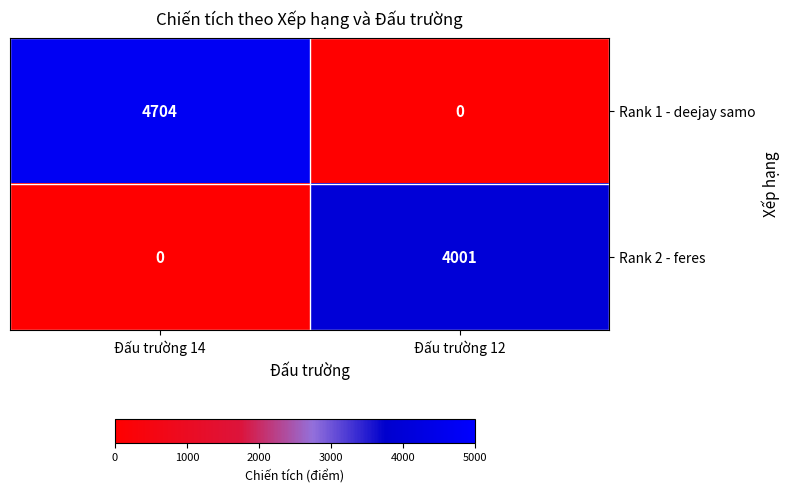

Reading left to right, list all the values displayed in this chart.

Rank 1 - deejay samo: Đấu trường 14=4704	Đấu trường 12=0
Rank 2 - feres: Đấu trường 14=0	Đấu trường 12=4001